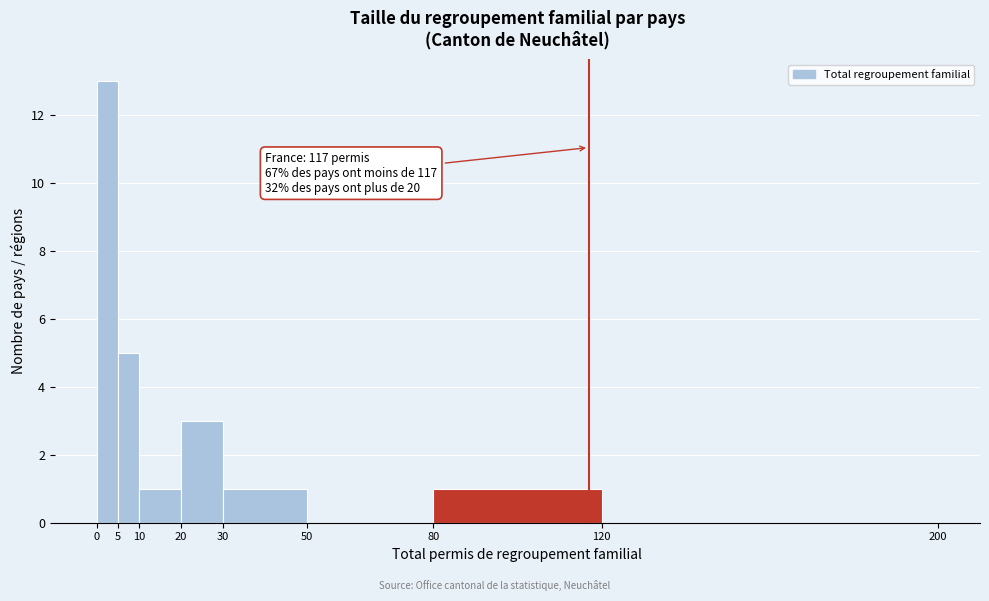

Which range on the x-axis has the tallest bar?

0 to 5